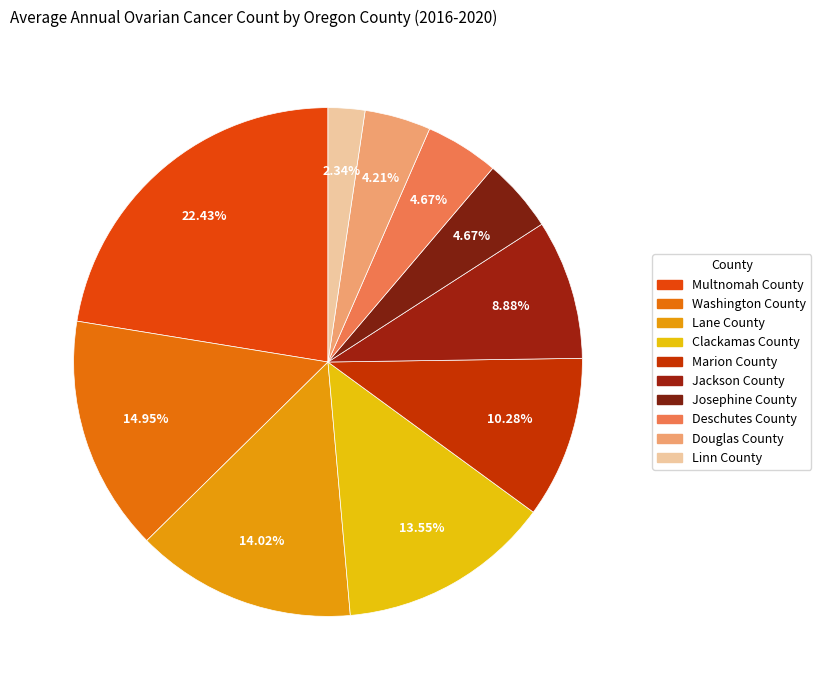

What is the smallest slice in the pie chart?

Linn County